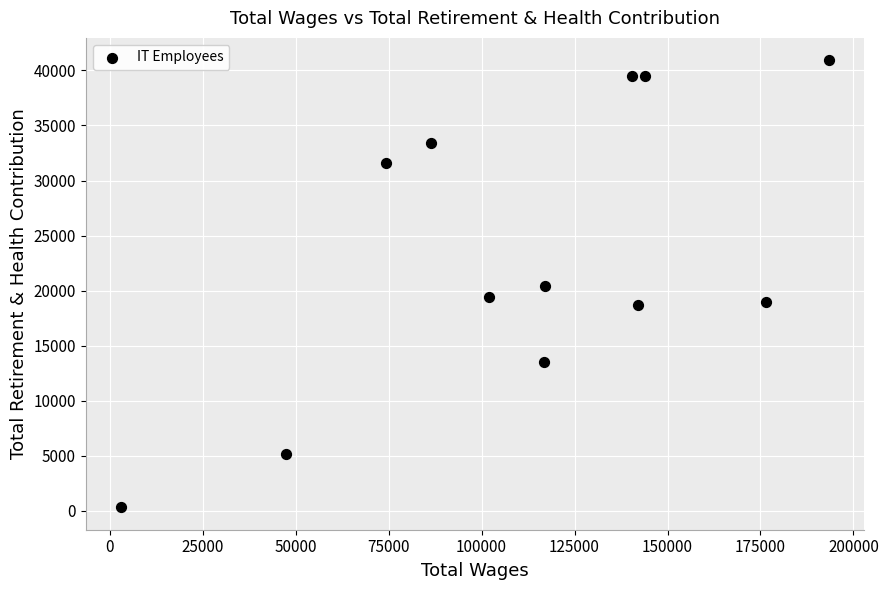

What is the average X value?

111968